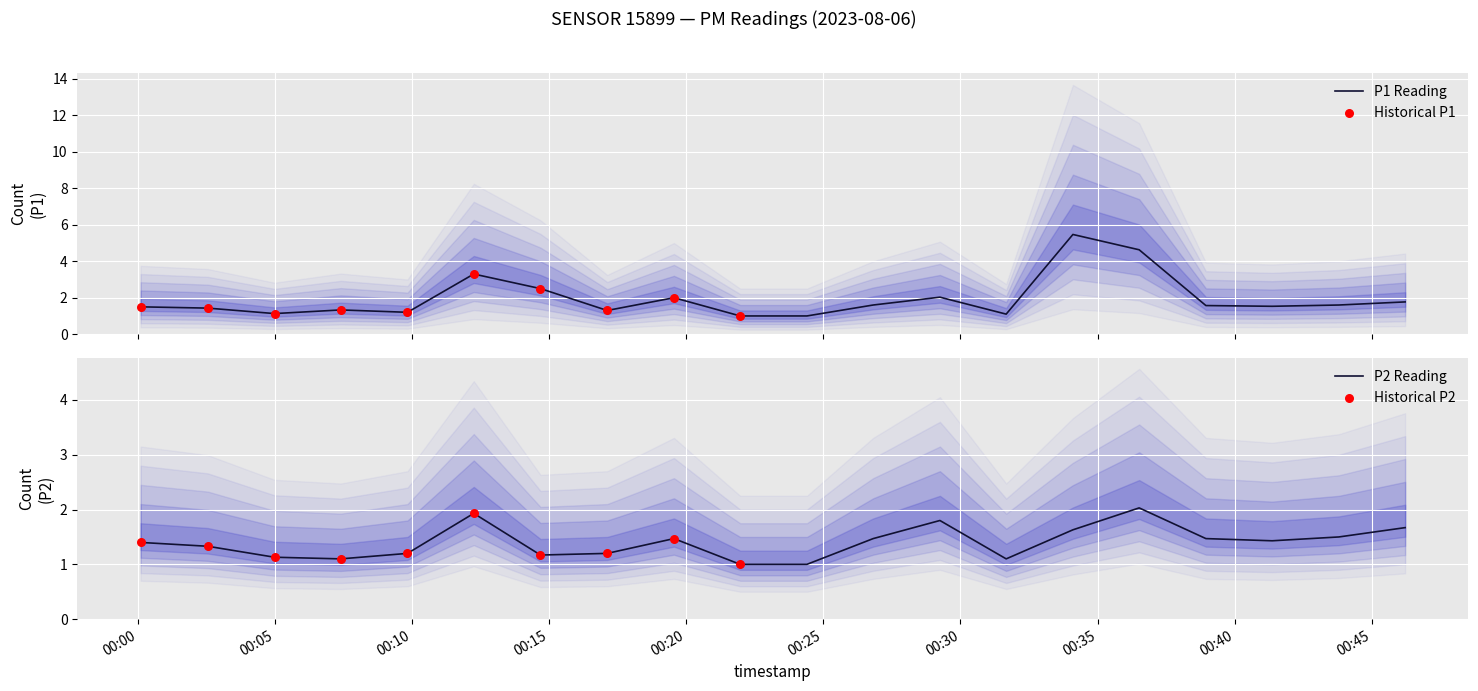

Which series contains the lowest Y value?

P1